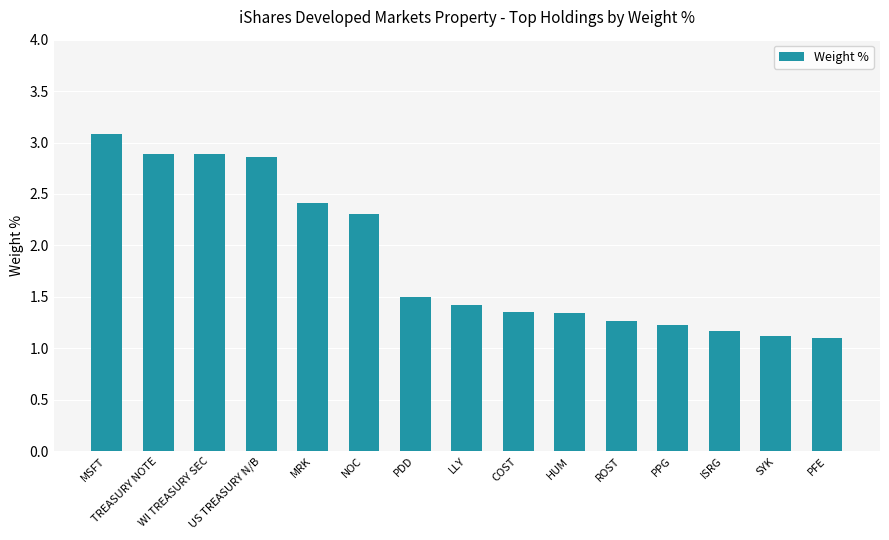

What is the greatest value displayed?

3.1